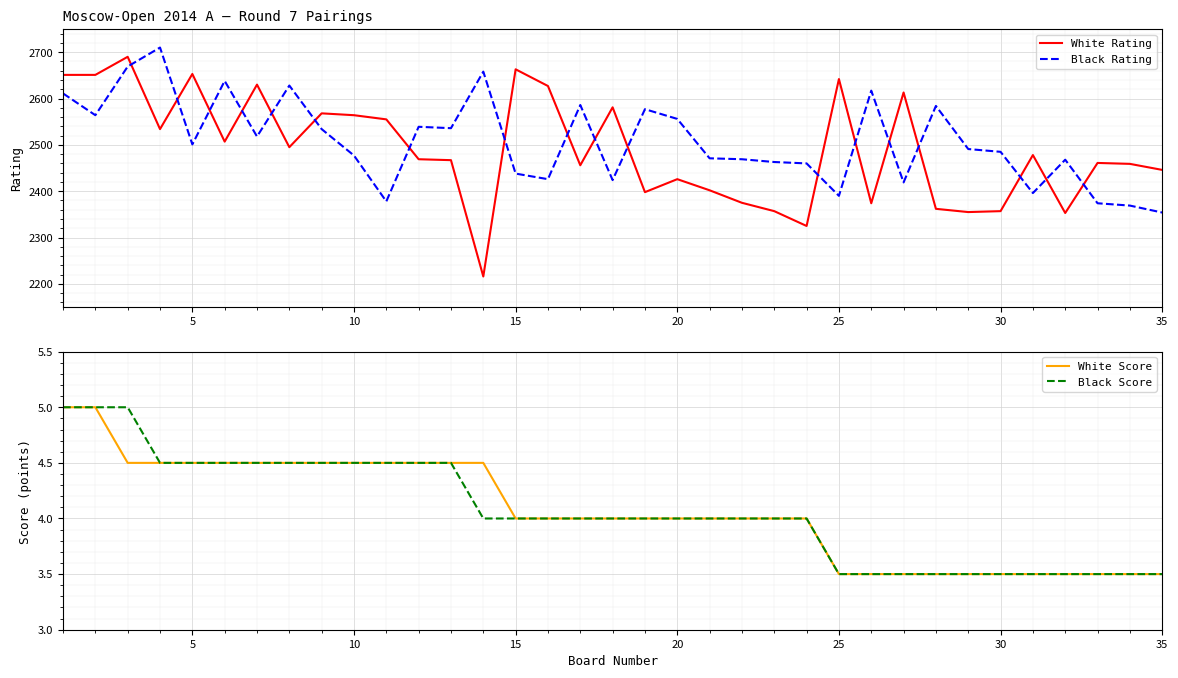

What is the lowest value of the Black Rating series?

2354